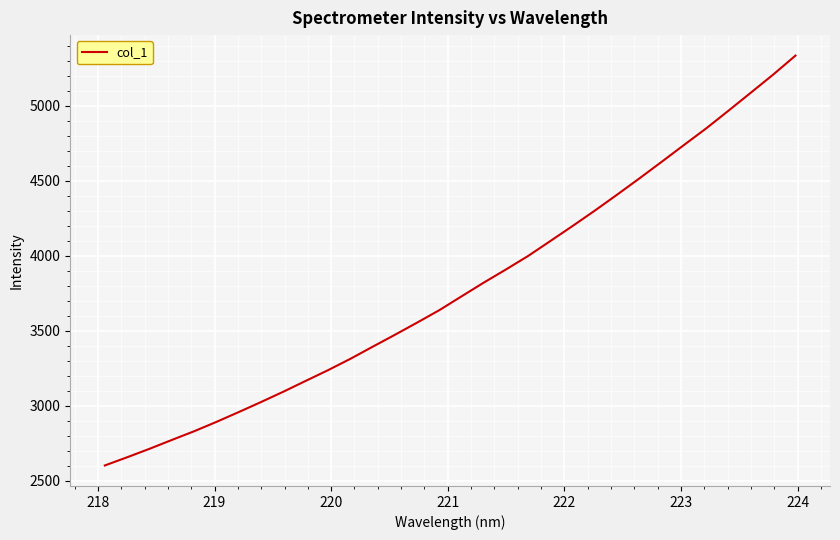

What is the difference between the maximum and minimum values?

2730.8